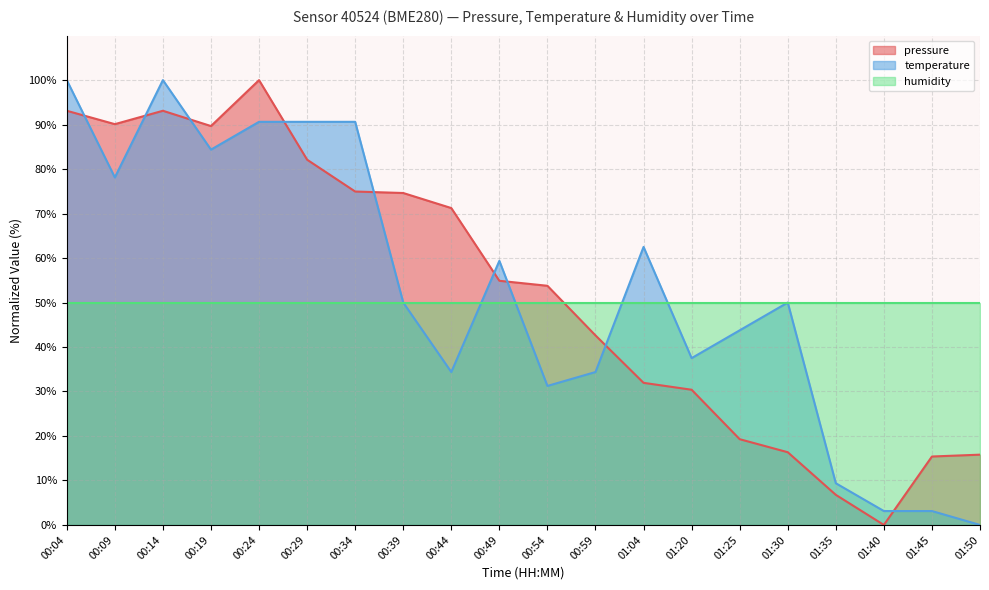

At which category does pressure reach its first local peak?

00:14